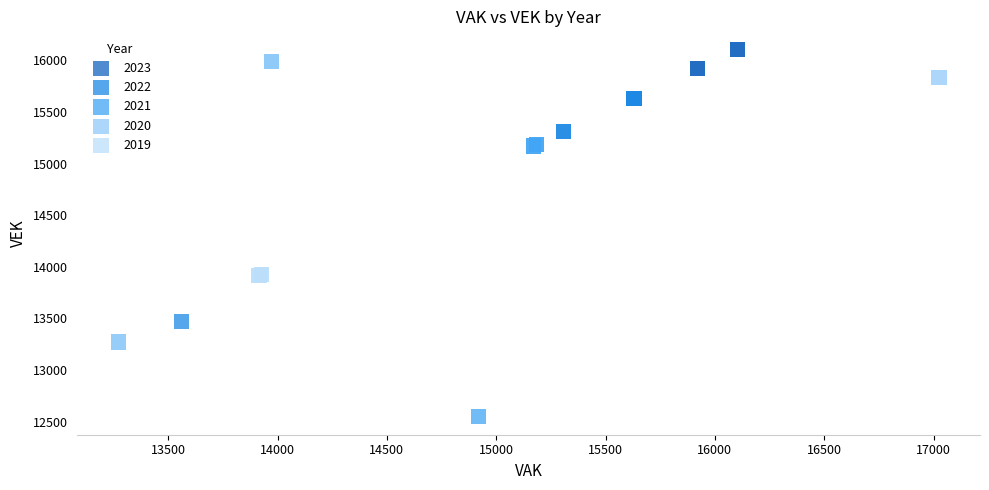

Which series contains the lowest Y value?

2021